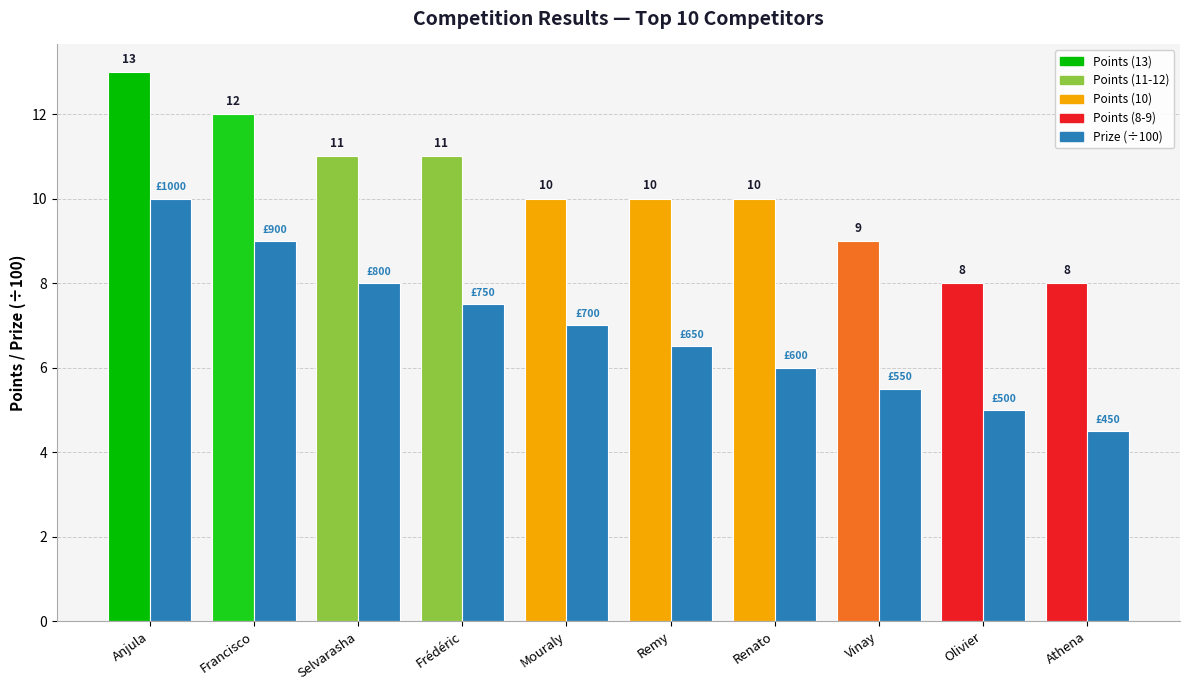

What is the spread (max minus min) of values at Anjula?

3.0